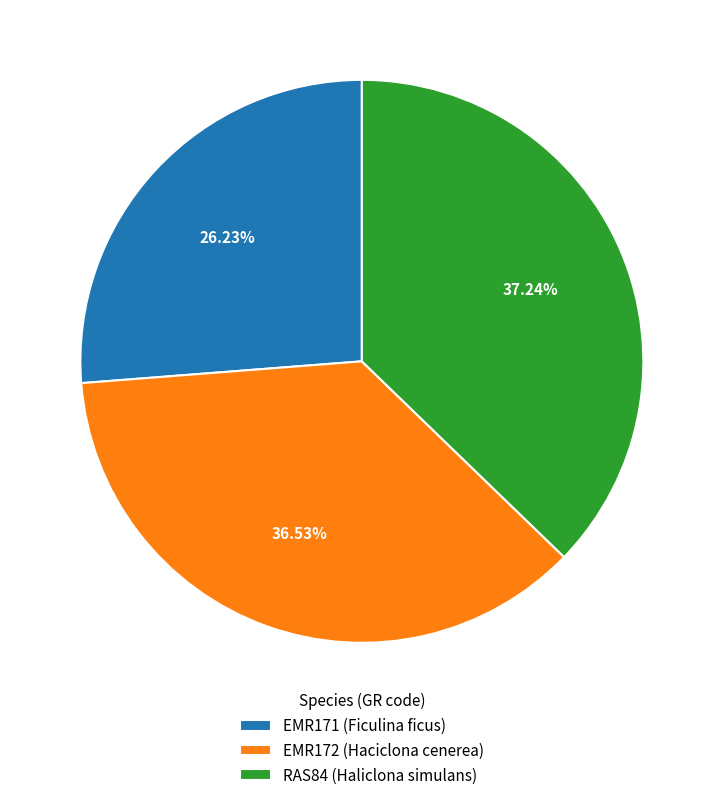

Do EMR172 (Haciclona cenerea) and RAS84 (Haliclona simulans) together represent more than half of the pie?

Yes